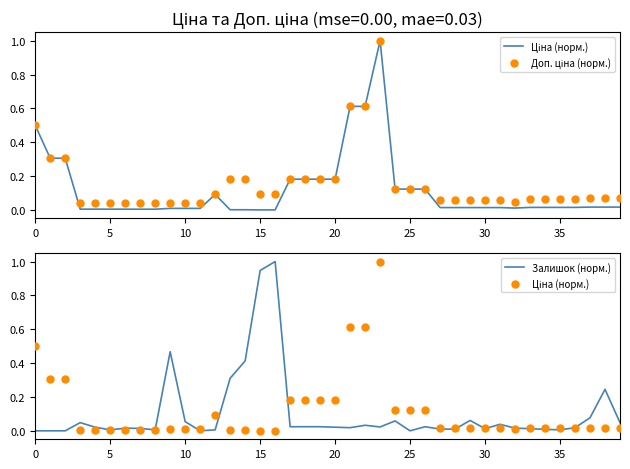

Is the value of Ціна (норм.) at 13 greater than the value of Доп. ціна (норм.) at 33?

No